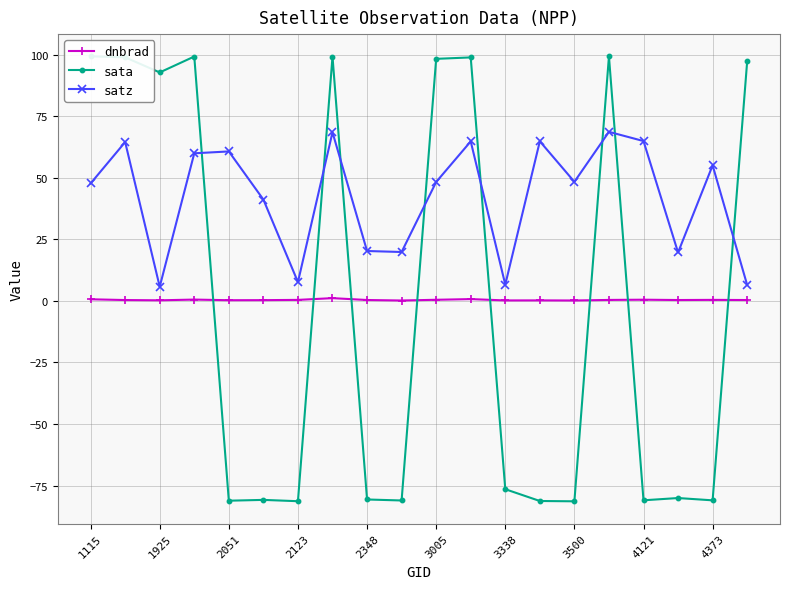

How many data points in satz are less than 48?

9